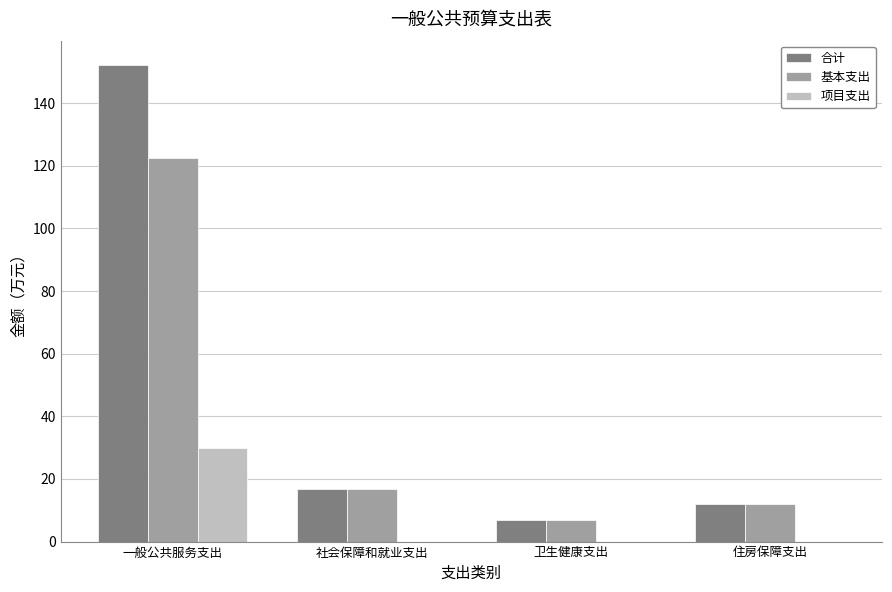

What is the spread (max minus min) of values at 住房保障支出?

12.0